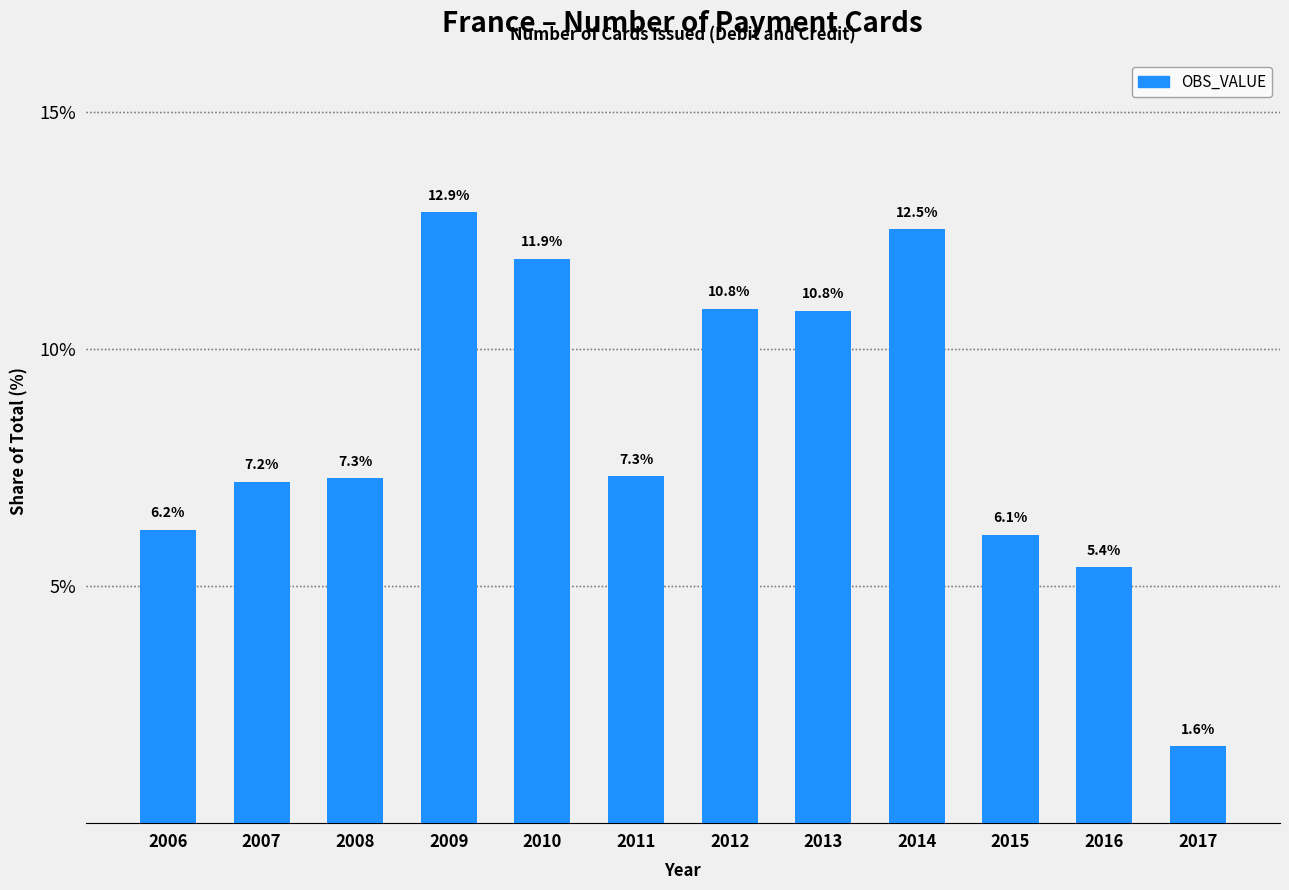

Reading right to left, what are all the values shown in this chart?

2017=1.6	2016=5.4	2015=6.1	2014=12.5	2013=10.8	2012=10.8	2011=7.3	2010=11.9	2009=12.9	2008=7.3	2007=7.2	2006=6.2